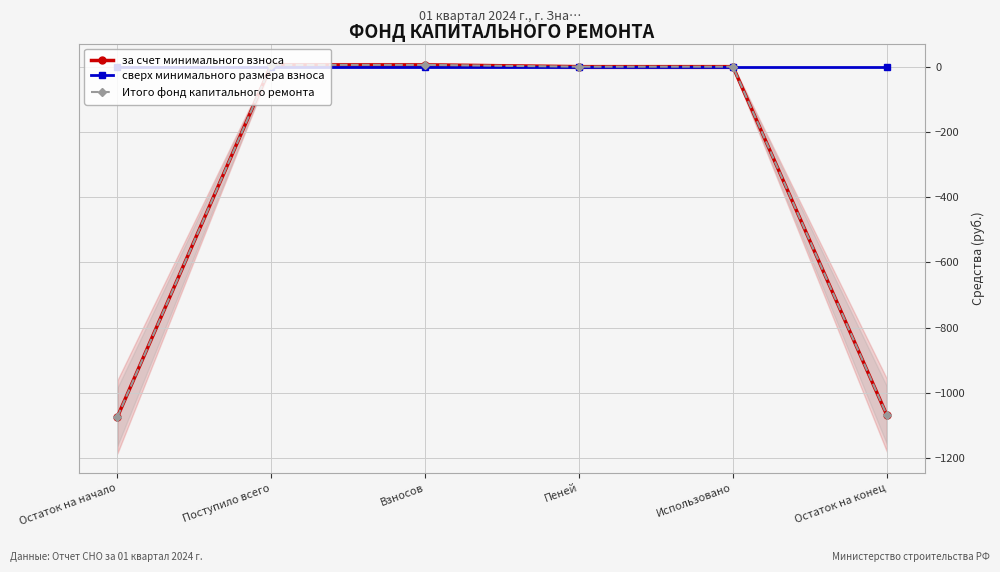

What is the difference between the second highest and minimum values in the Итого фонд капитального ремонта series?

1079.5